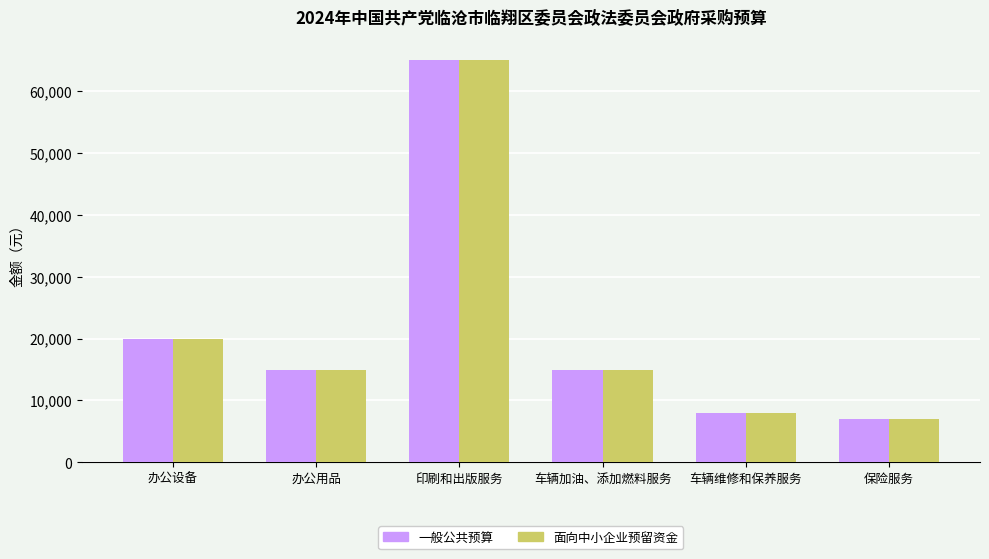

What is the difference between the 面向中小企业预留资金 values at 印刷和出版服务 and 办公设备?

45000